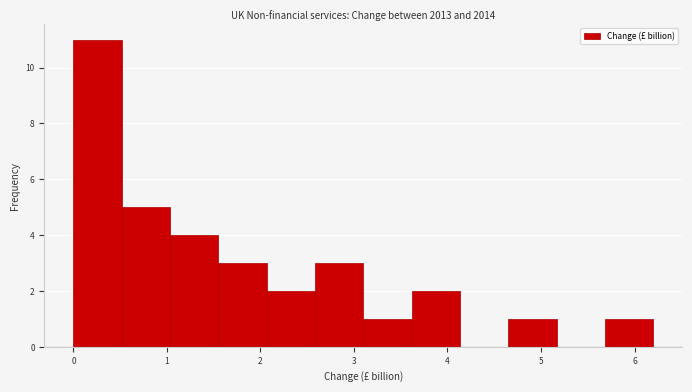

What is the height of the bar covering 3.1 to 3.6 on the x-axis? Neither the bar edges nor the heights are printed on the chart, so give them approximately, as read against the axes.

1